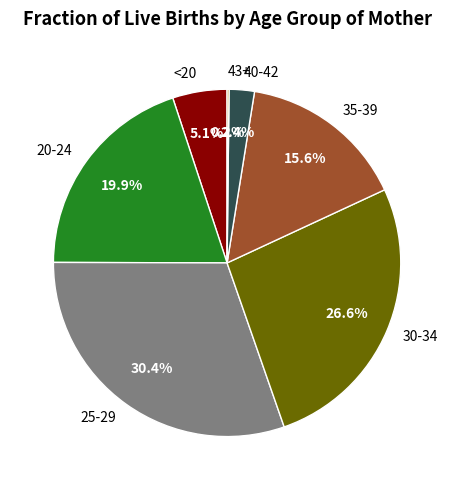

To the nearest percent, what is the combined percentage of <20 and 20-24?

25%